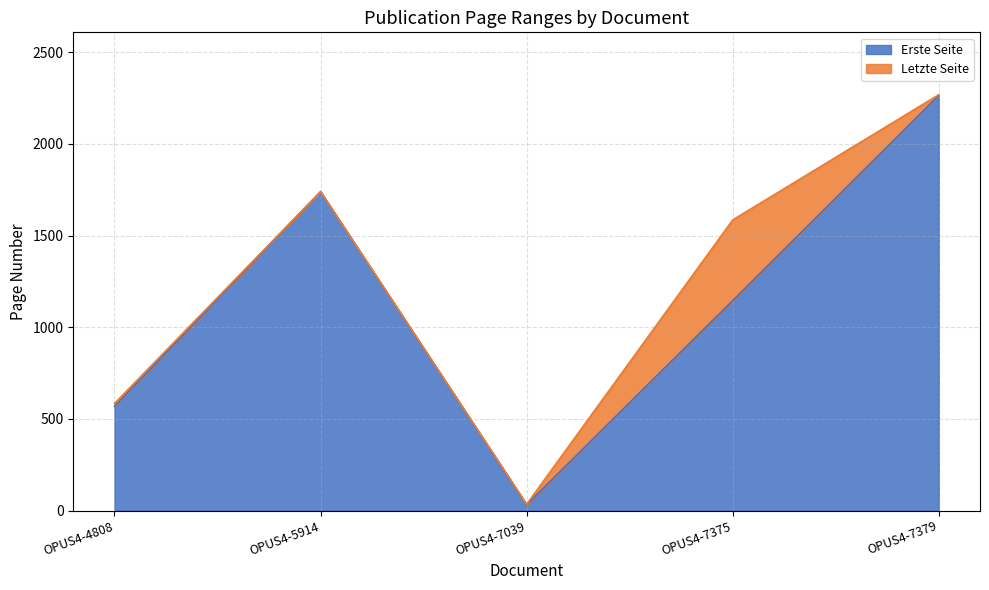

Reading left to right, extract all data points from this chart.

Erste Seite: OPUS4-4808=568	OPUS4-5914=1739	OPUS4-7039=32	OPUS4-7375=1145	OPUS4-7379=2264
Letzte Seite: OPUS4-4808=584	OPUS4-5914=1740	OPUS4-7039=34	OPUS4-7375=1585	OPUS4-7379=2268